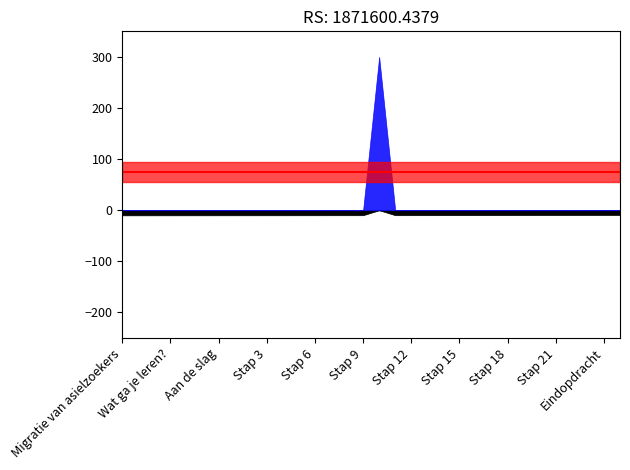

True or false: there are more than 0 points higher than both neighbors.

True